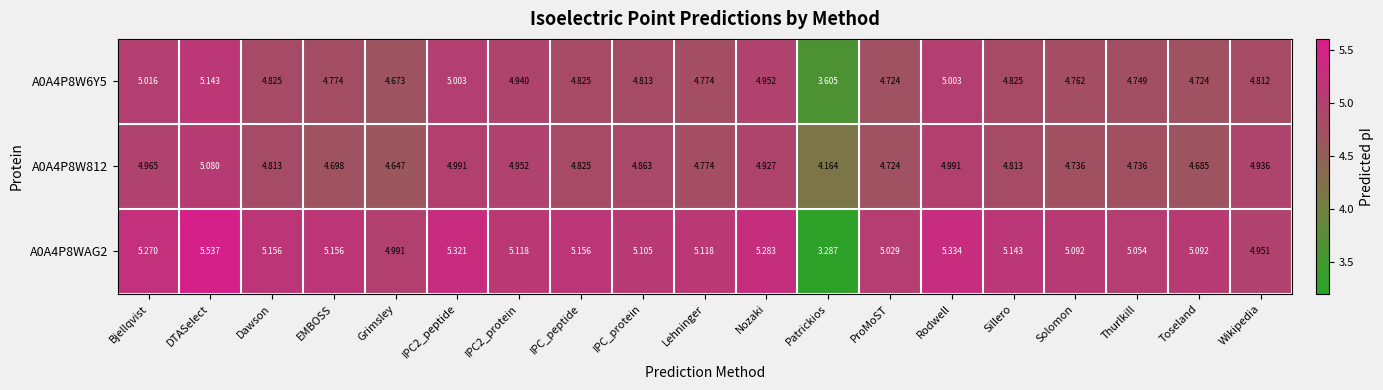

At which category is the sum across all series the highest?

DTASelect